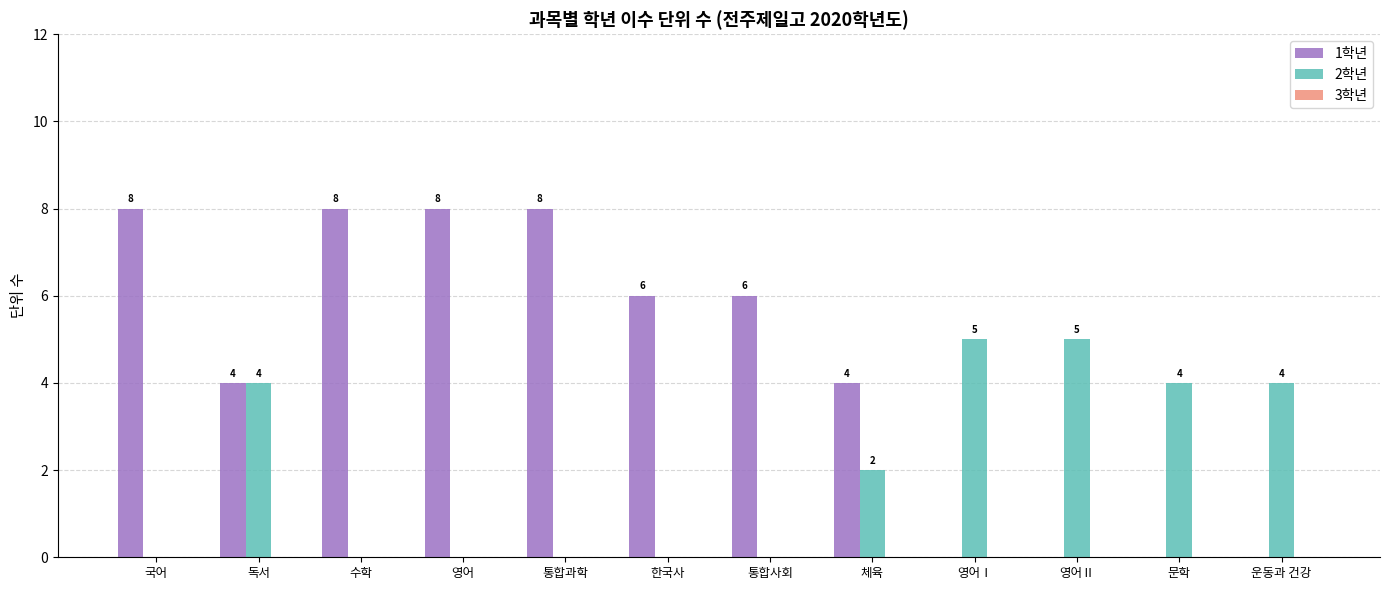

The 1학년 series shows 4 at 영어Ⅰ. True or false?

False